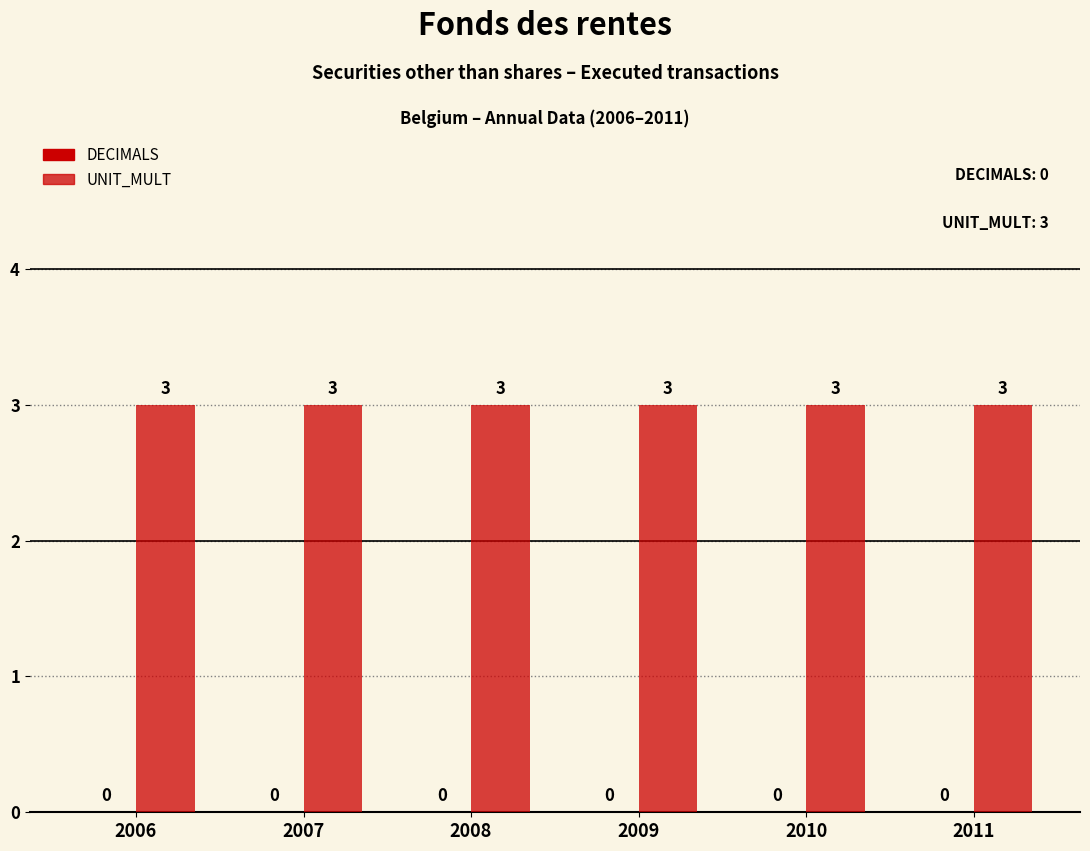

Is it true that UNIT_MULT equals 1 at 2008?

False